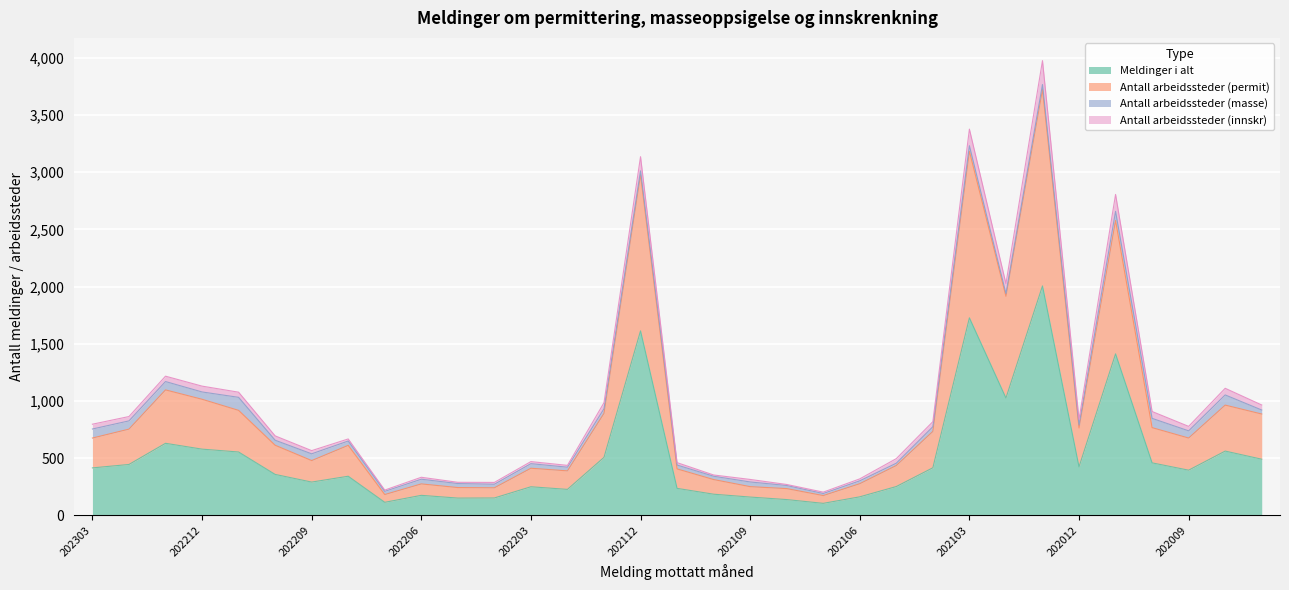

What is the smallest value displayed?

105